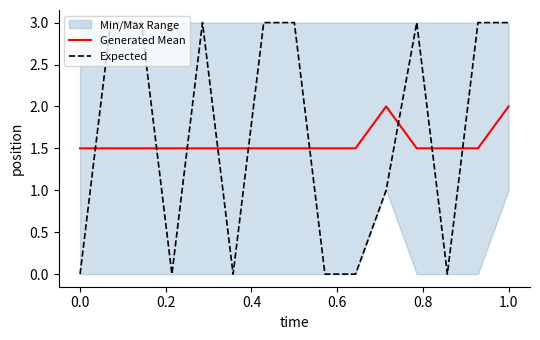

What is the difference between the second highest and minimum values in the Generated Mean series?

0.5